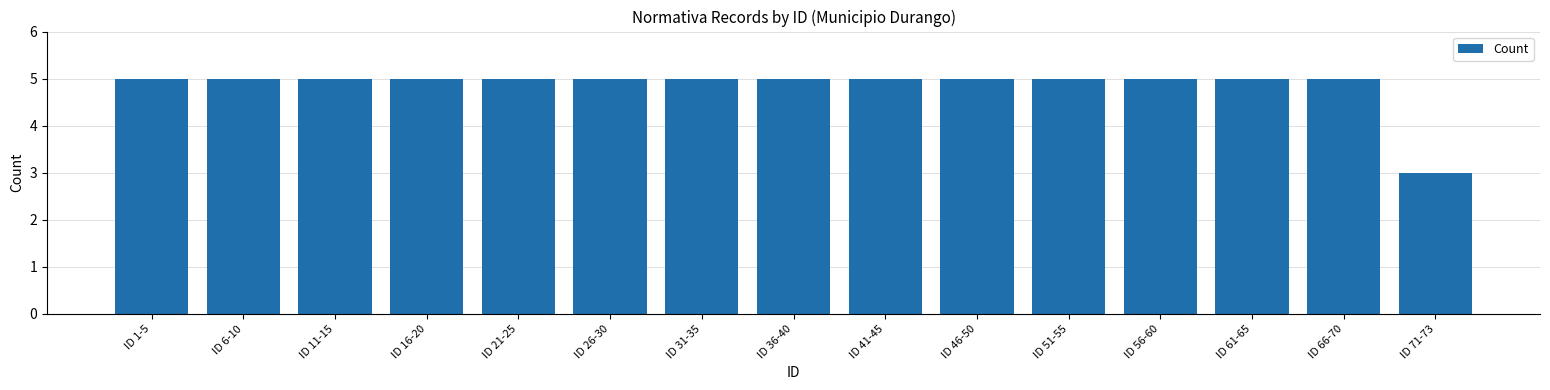

What is the sum of all values?

73